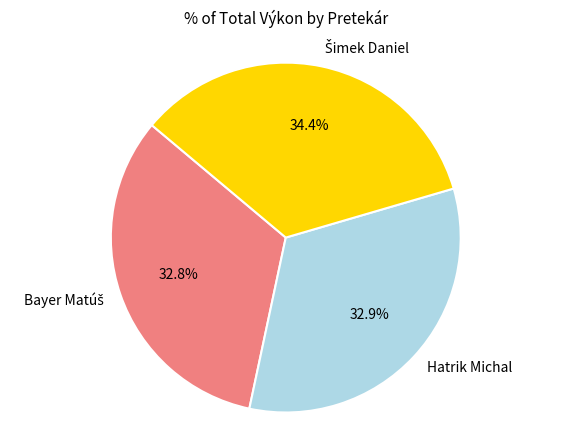

Is there any slice that represents more than half of the pie?

No